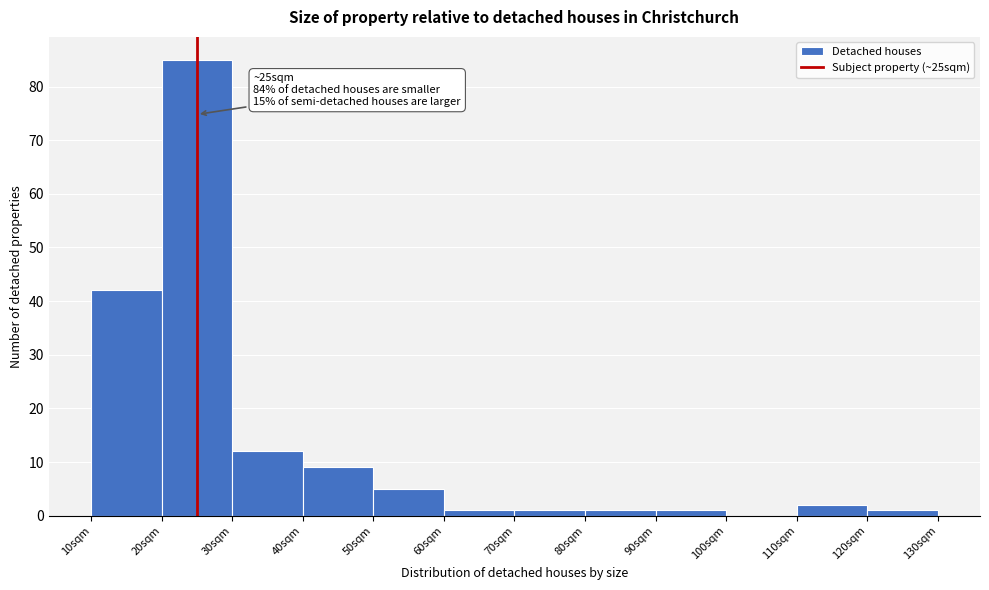

Over which range of the x-axis is the bar tallest?

20 to 30